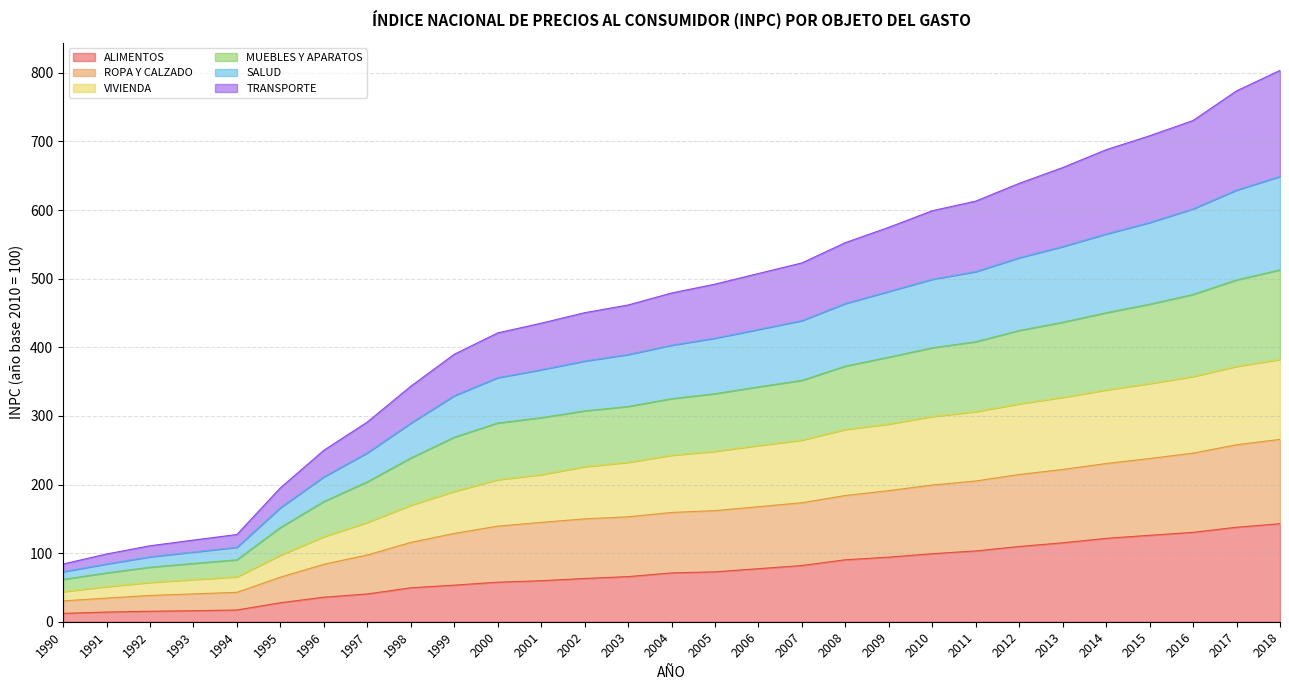

Which series has the largest total across all categories?

TRANSPORTE